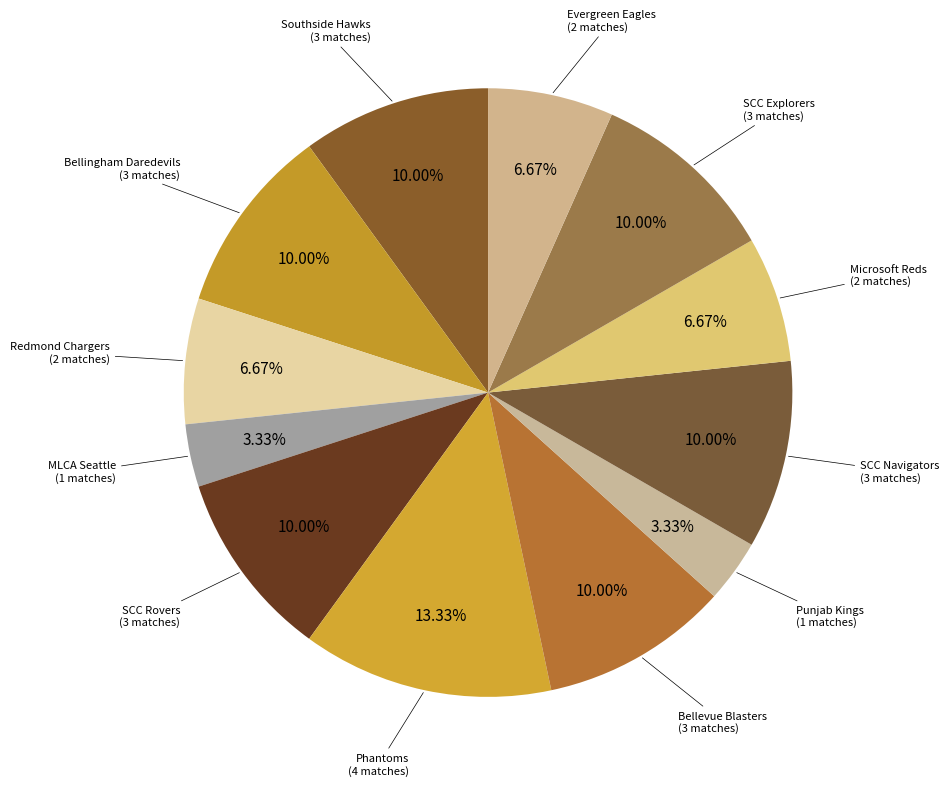

Rank the categories by value from highest to lowest.

Phantoms, Southside Hawks, Bellingham Daredevils, SCC Rovers, Bellevue Blasters, SCC Navigators, SCC Explorers, Redmond Chargers, Microsoft Reds, Evergreen Eagles, MLCA Seattle, Punjab Kings